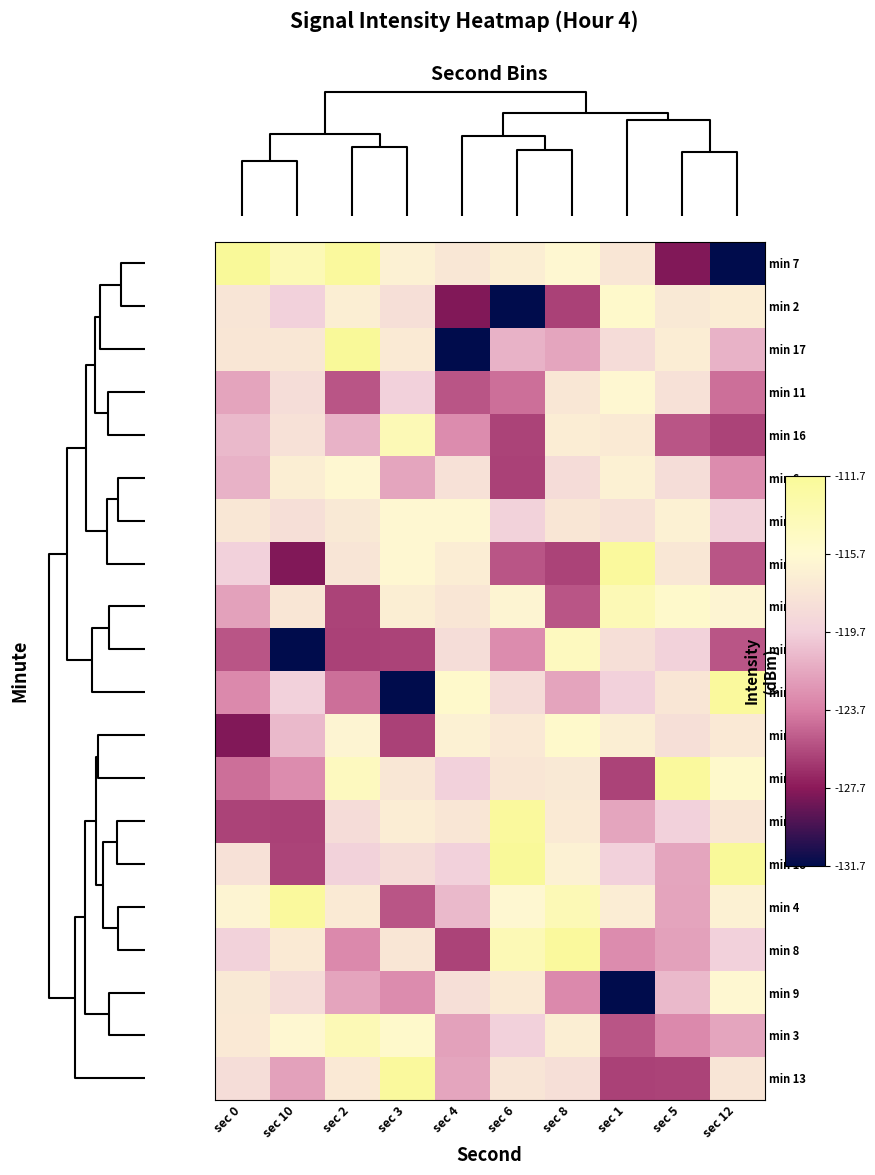

Count the number of data series in this chart.

20